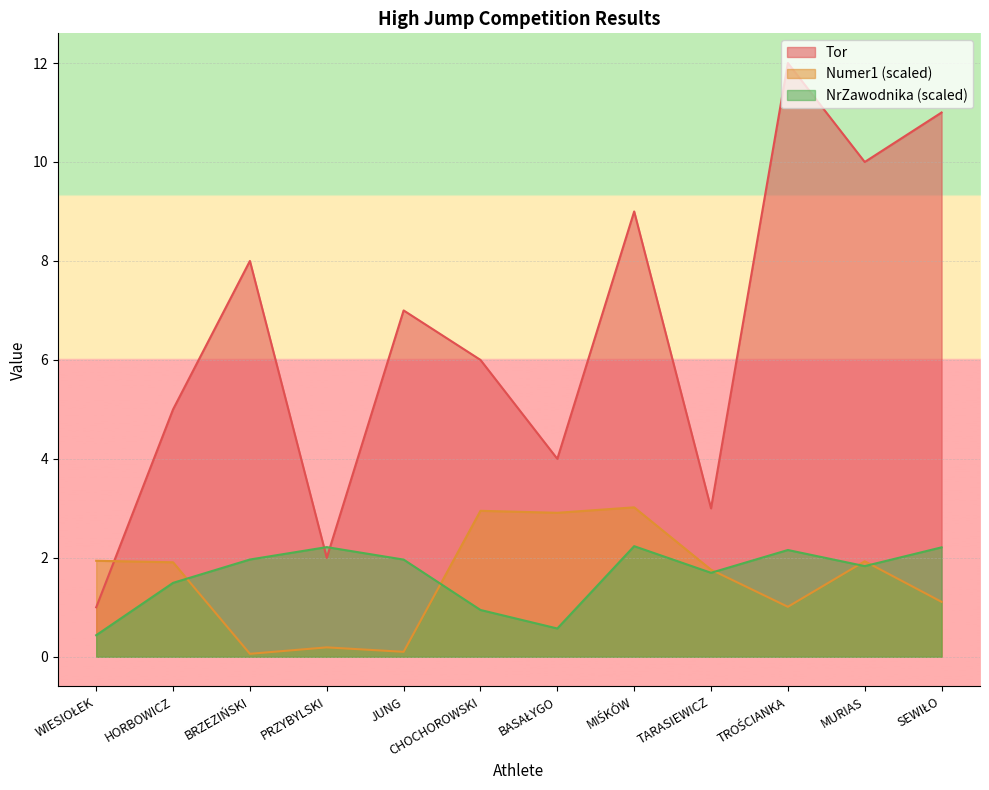

Where is NrZawodnika nearest to the value 1?

CHOCHOROWSKI